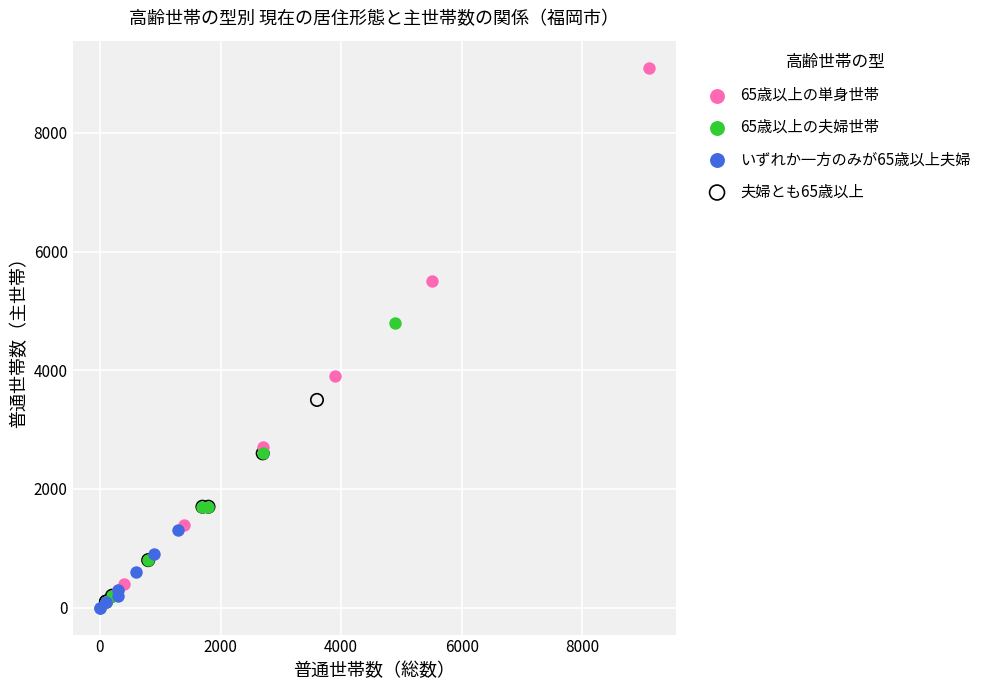

What are all the series names shown in the legend?

65歳以上の単身世帯, 65歳以上の夫婦世帯, いずれか一方のみが65歳以上夫婦, 夫婦とも65歳以上